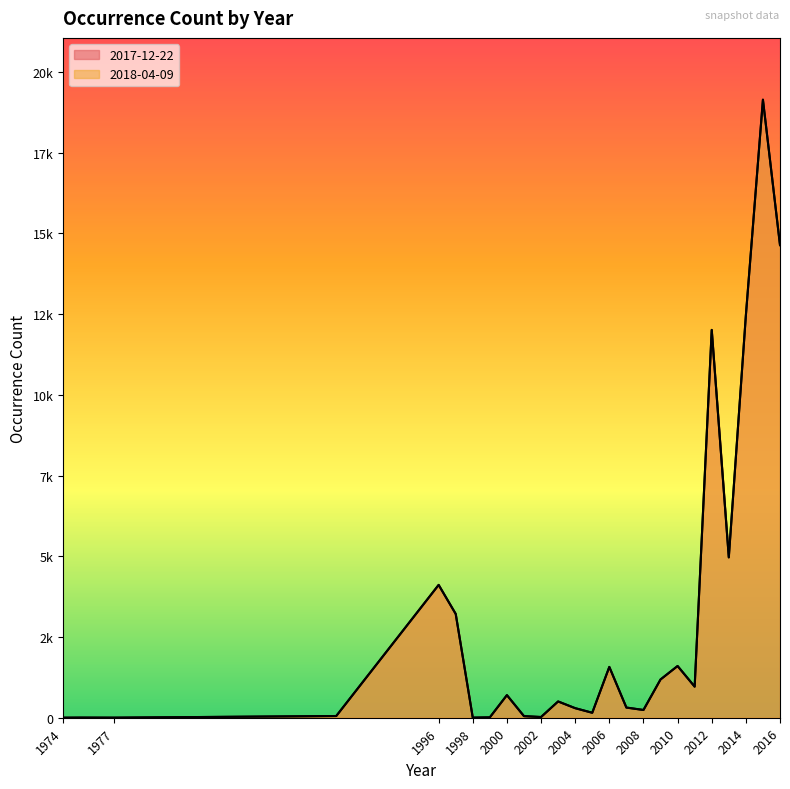

How many interior local peaks does the 2018-04-09 series have?

8